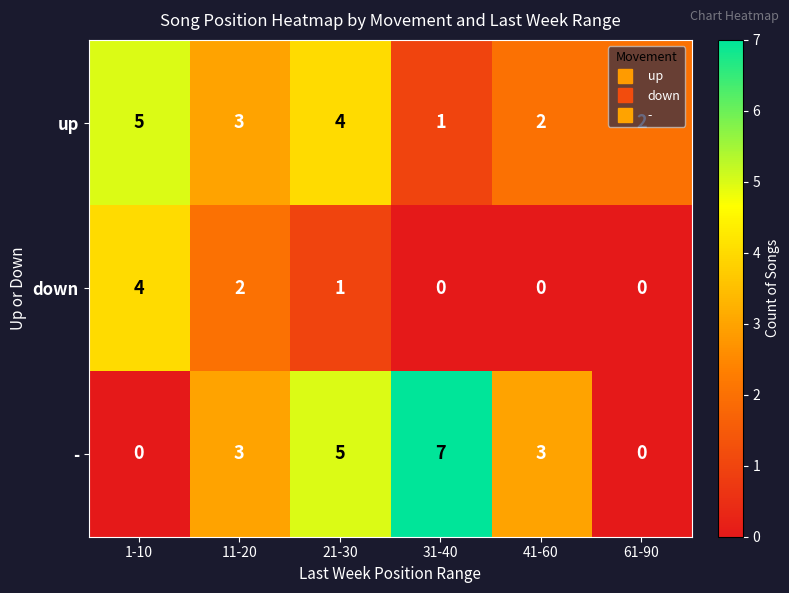

How many data points does each series have?

6